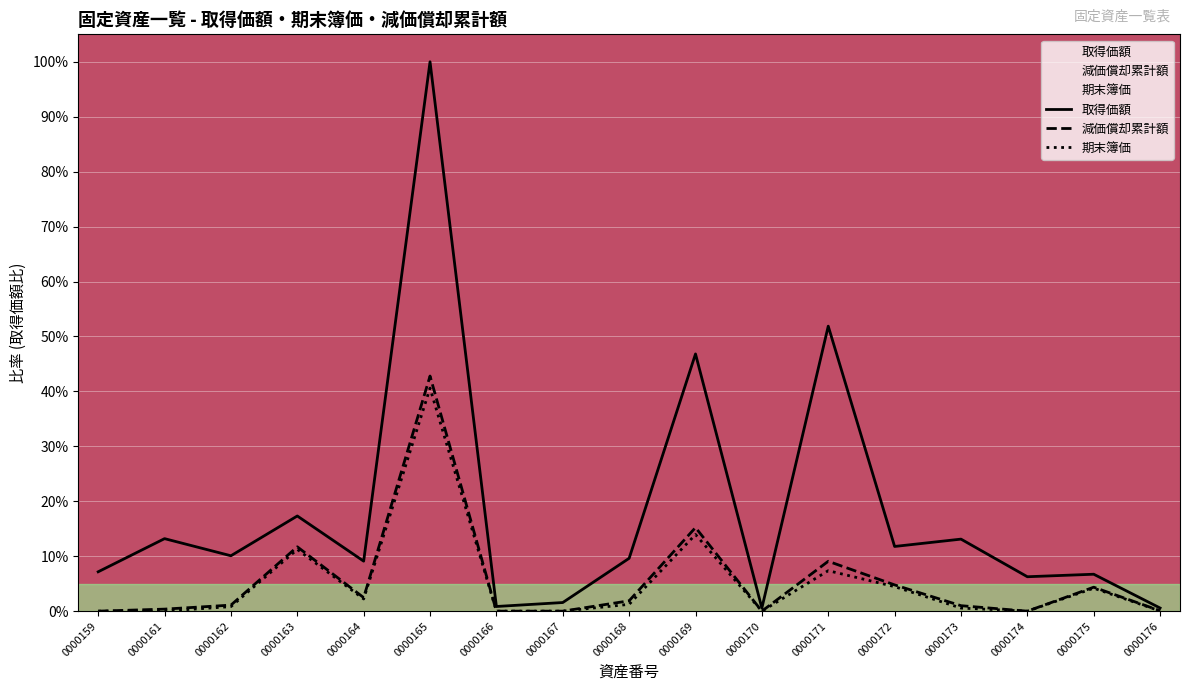

At which category does 取得価額 reach its first local valley?

0000162